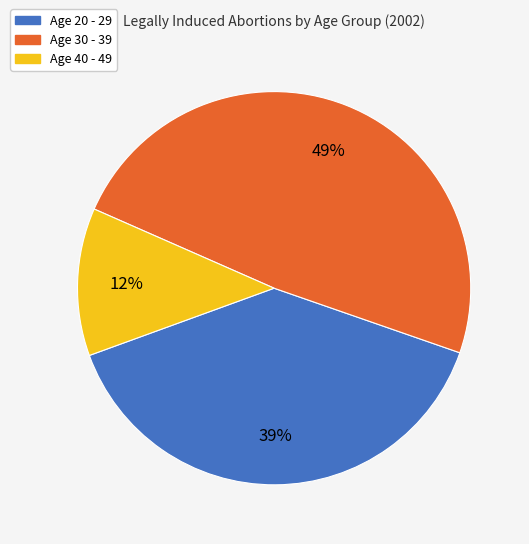

Is there any slice that represents more than half of the pie?

No